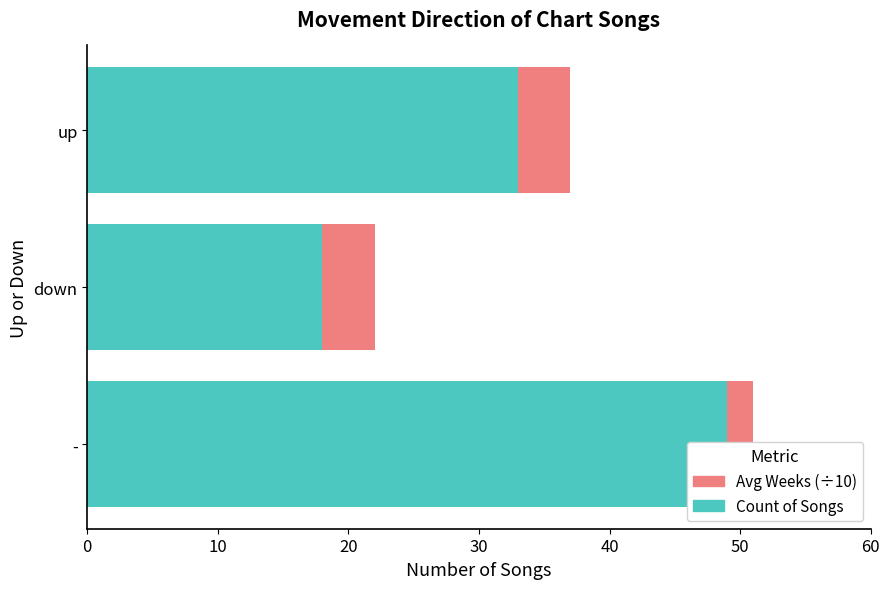

The Avg Weeks (÷10) series shows 2 at up. True or false?

False